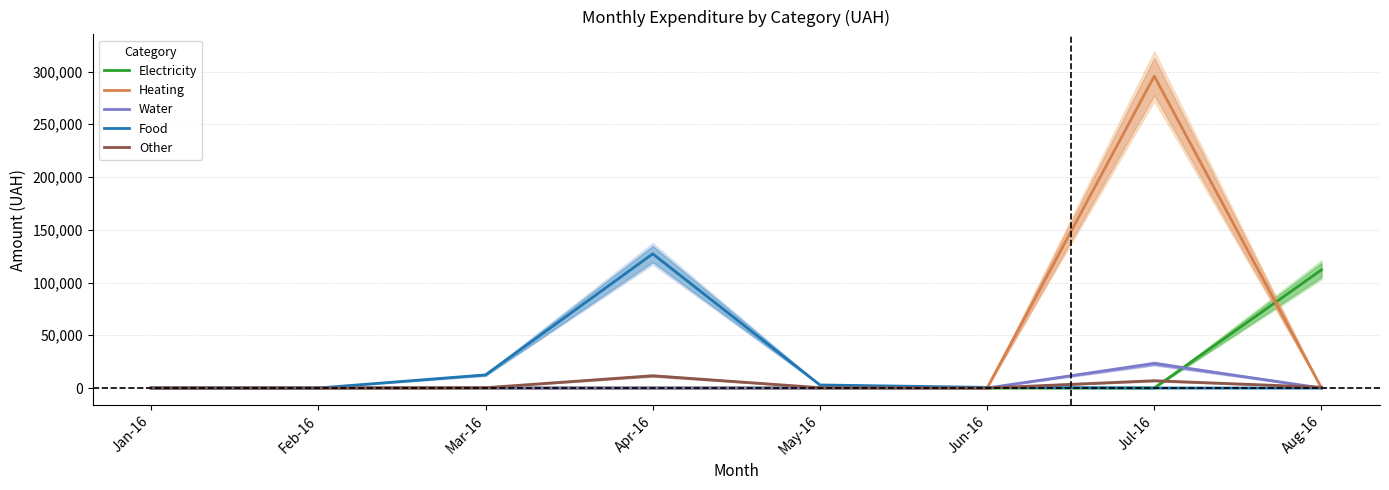

True or false: Electricity and Water cross at least once.

True